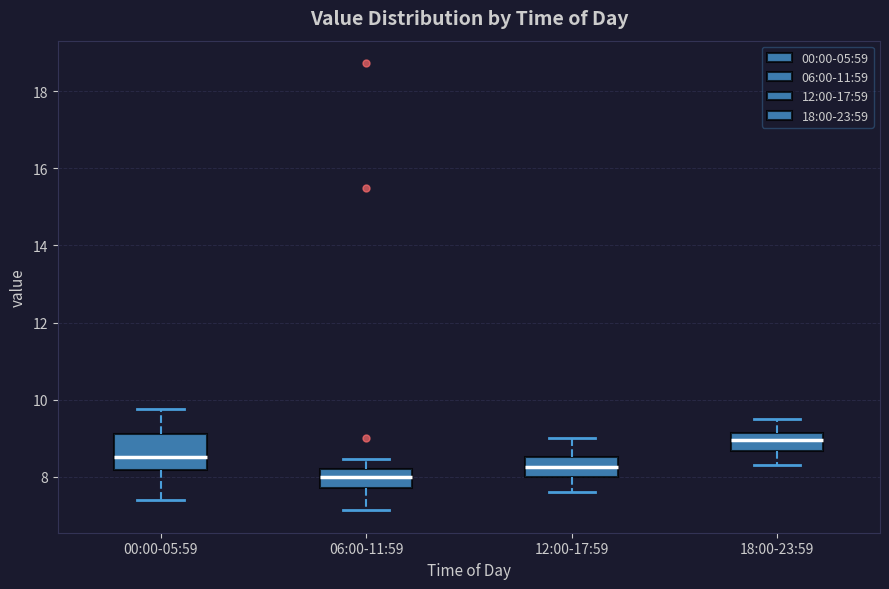

Where is the lower edge of the box for 06:00-11:59 on the y-axis? The values are not printed on the chart, so give them approximately, as read against the axis.

7.8